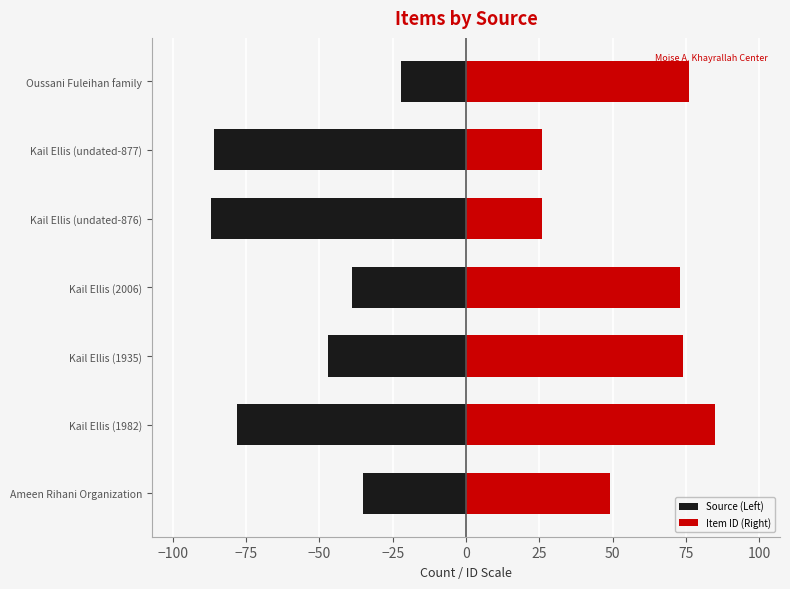

What is the smallest value displayed?

-87